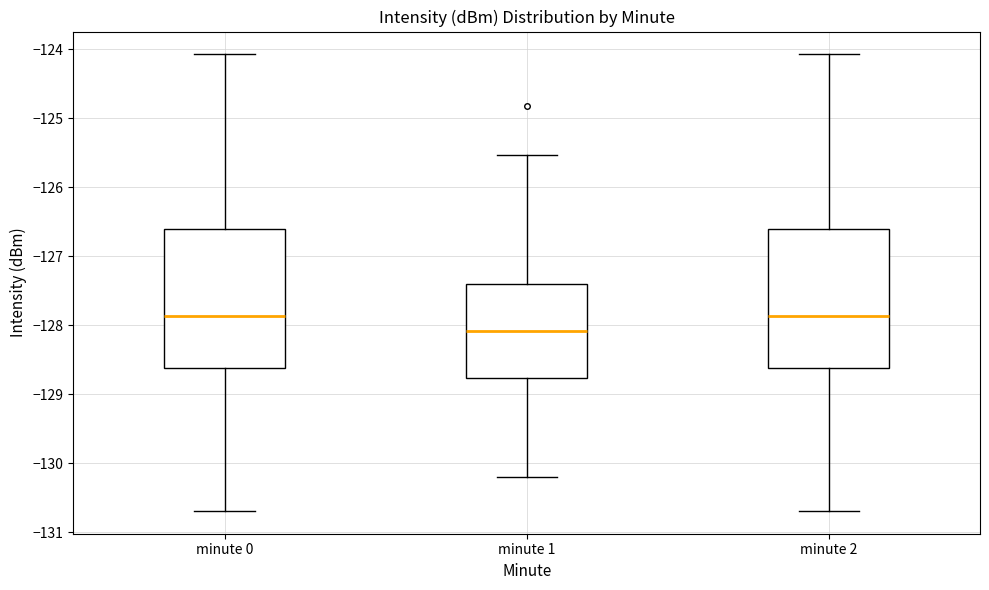

Which box has the lowest median line?

minute 1